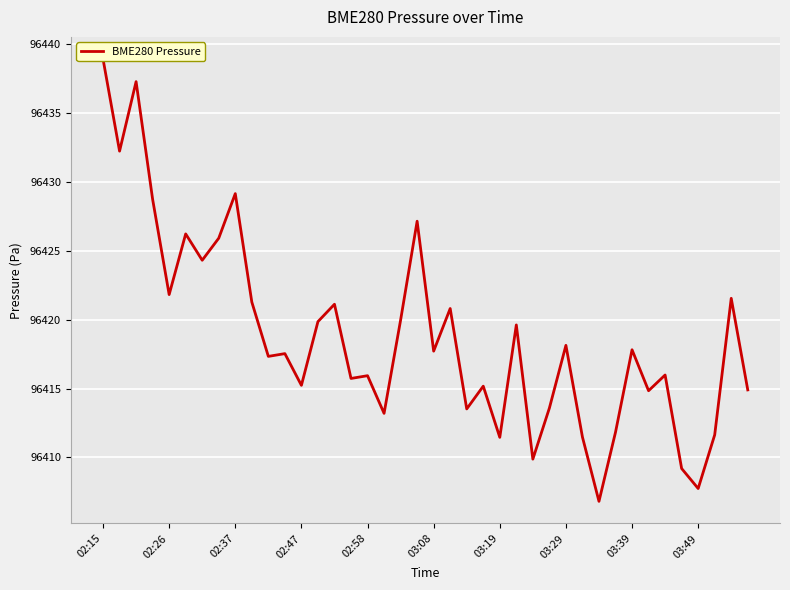

How many lines are shown in the chart?

1